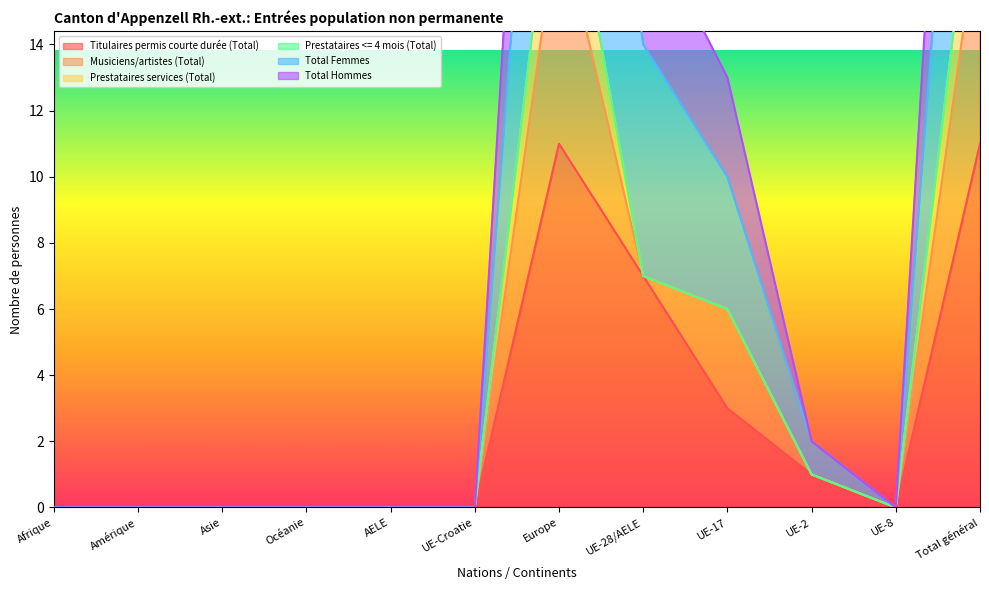

What is the sum of all Total Hommes values?

92